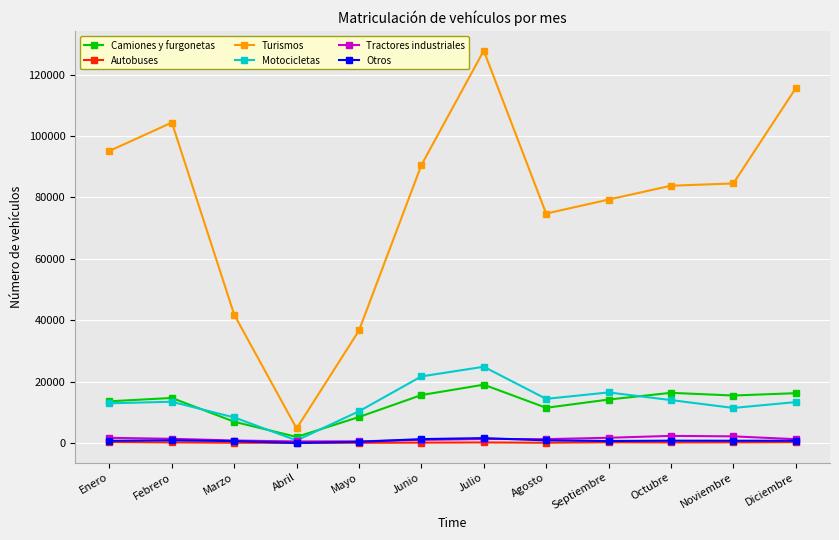

What is the approximate value of Autobuses at Marzo, to the nearest 50?

100